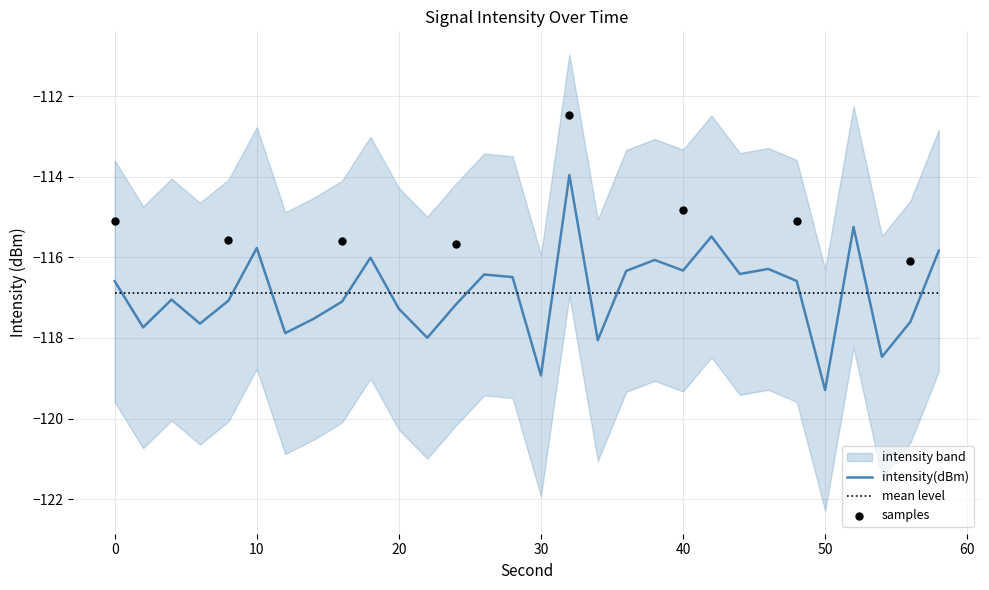

Is the value of intensity_upper at 30 greater than the value of intensity(dBm) at 0?

Yes